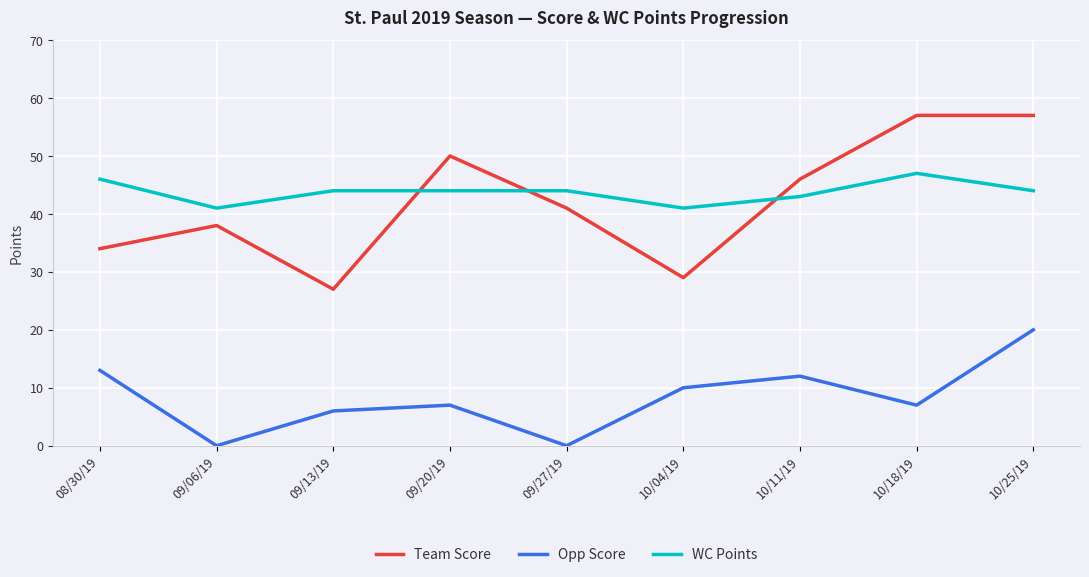

Is the value of Team Score at 09/20/19 greater than the value of WC Points at 08/30/19?

Yes